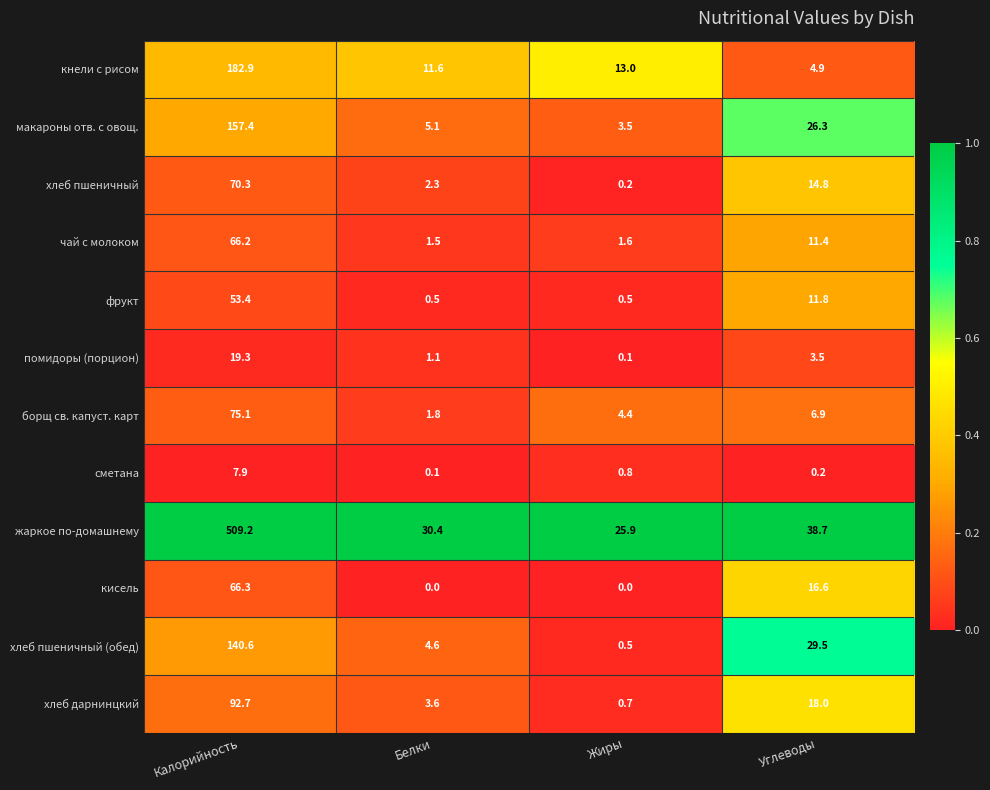

At which category is the sum across all series the highest?

Калорийность